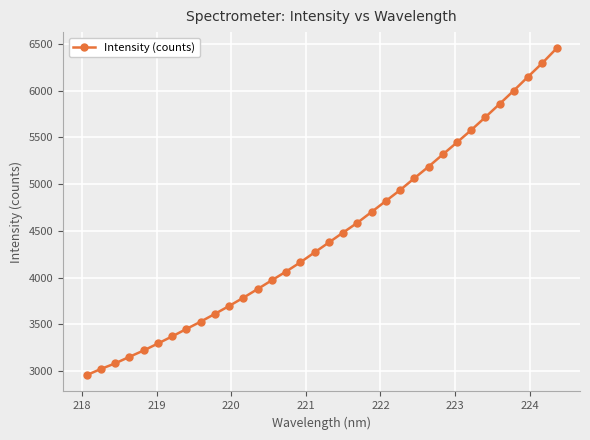

What is the average value?

4455.3